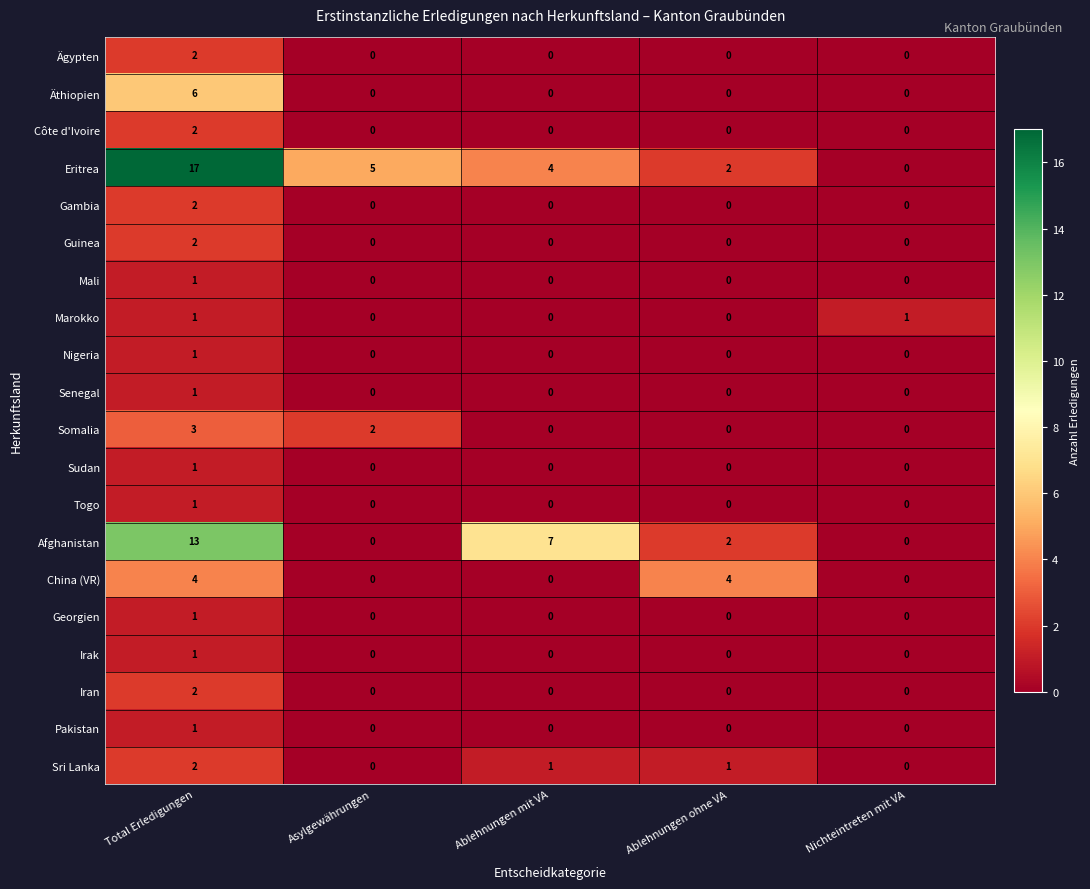

At which category does the chart reach its peak across all series?

Total Erledigungen